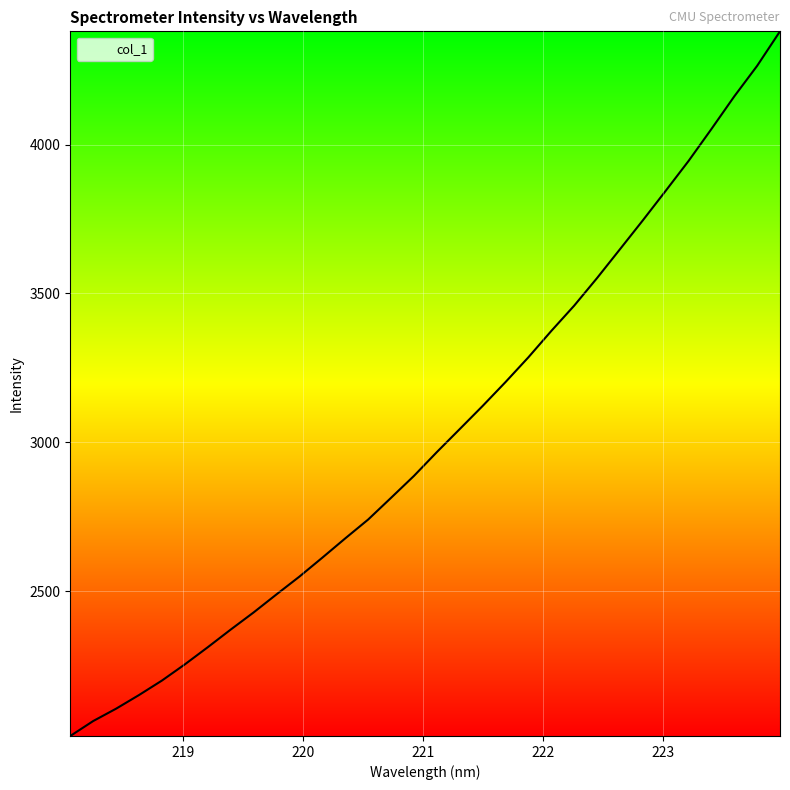

What is the difference between the maximum and minimum values?

2367.5